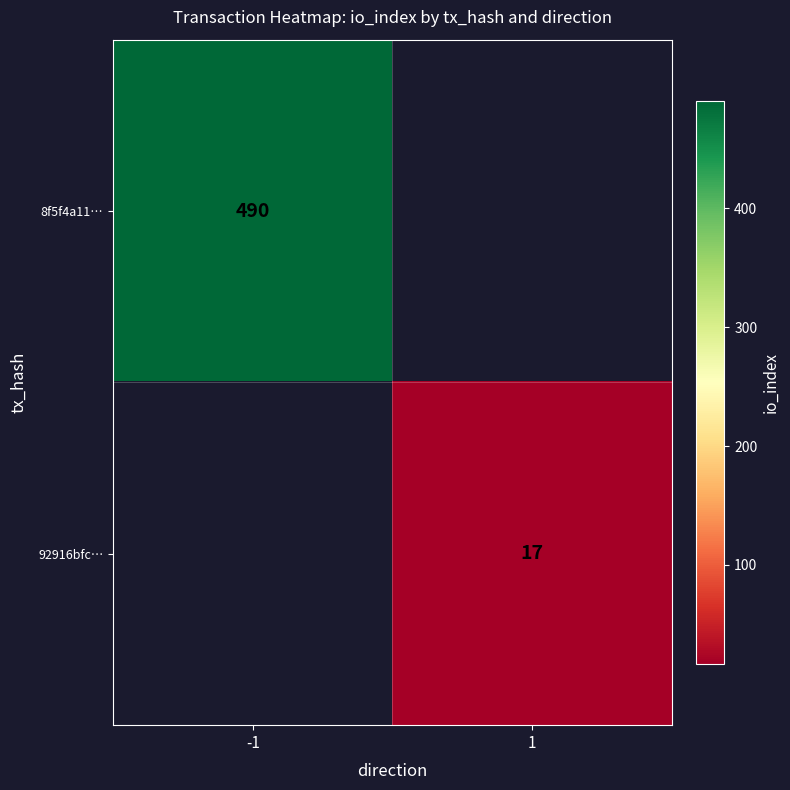

Is the value of 8f5f4a11… at -1 greater than the value of 92916bfc… at 1?

Yes